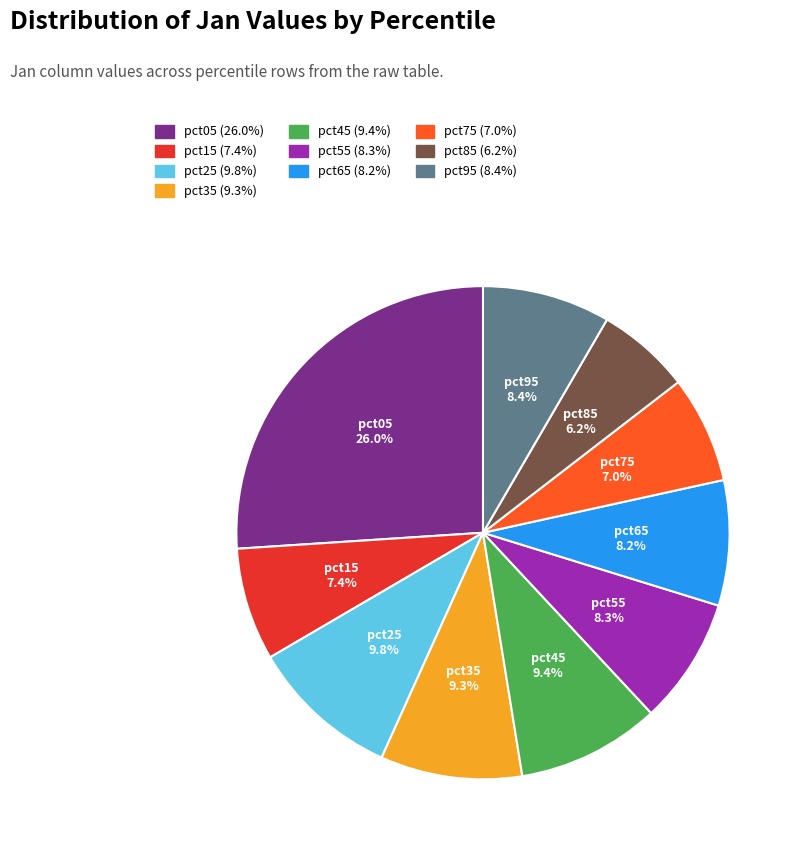

To the nearest percent, what is the difference between the pct45 and pct85 slice percentages?

3%